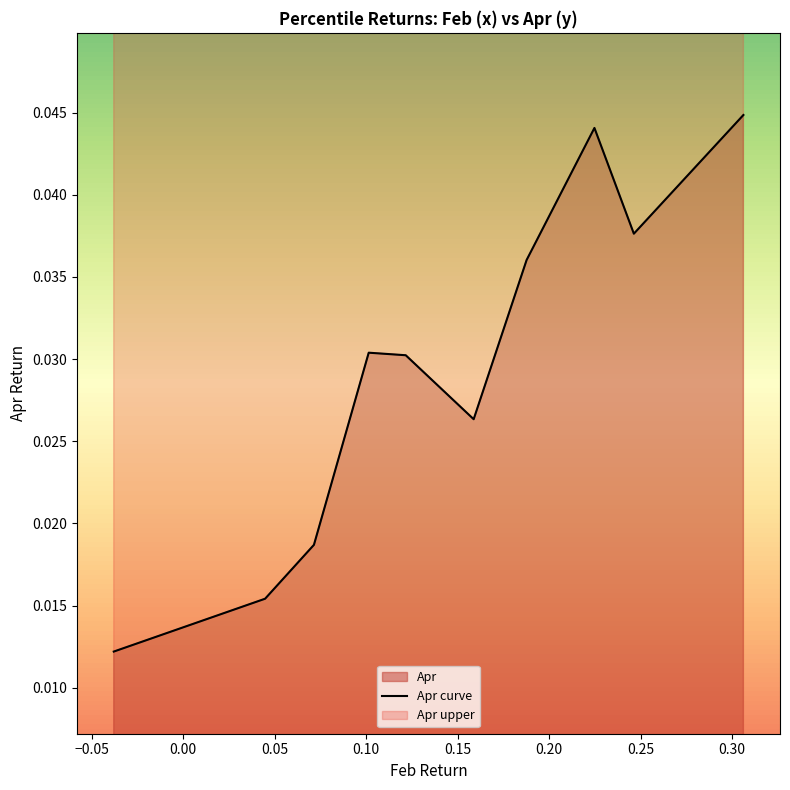

How many points are higher than both their immediate neighbors (excluding endpoints)?

2